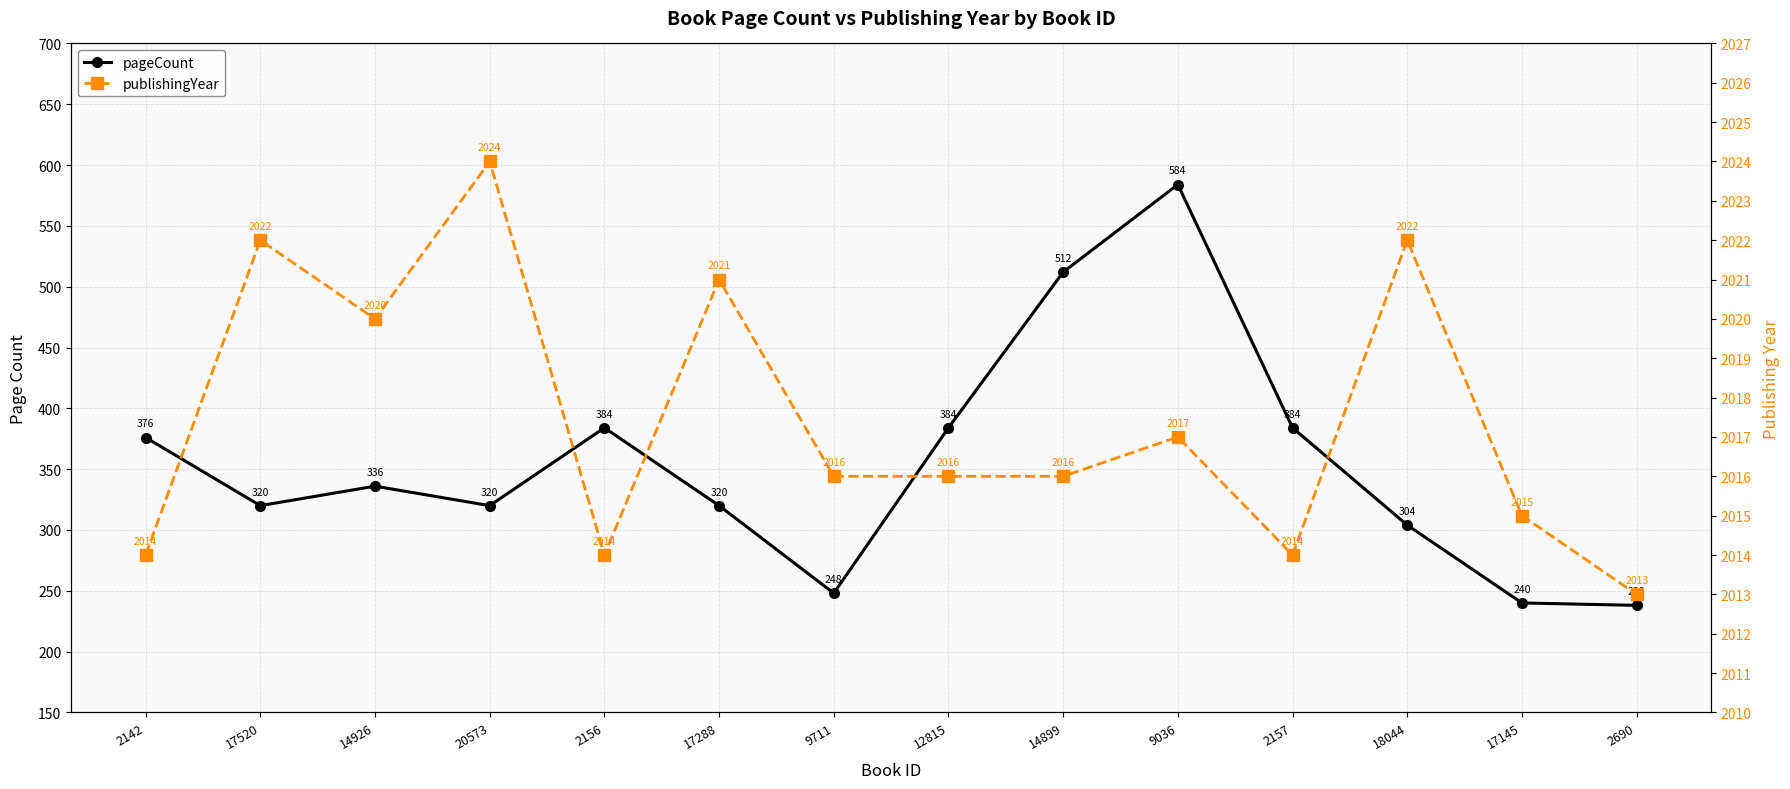

What is the sum of all pageCount values?

4950